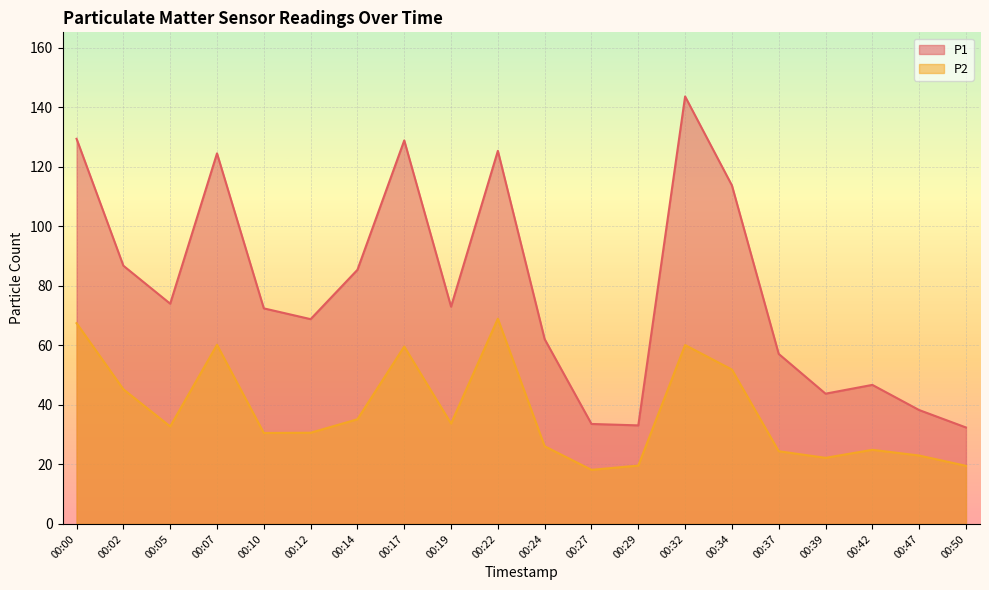

What is the total value across all series at 00:42?

71.6